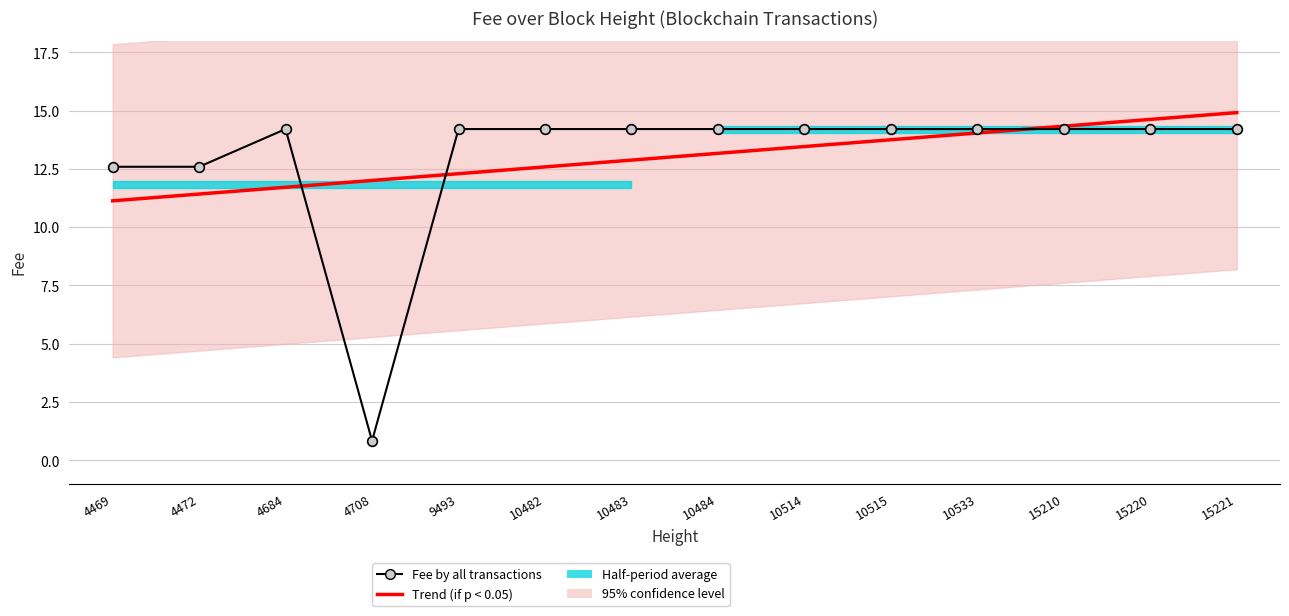

Is it true that Trend (if p < 0.05) equals 13.7 at 10515?

True